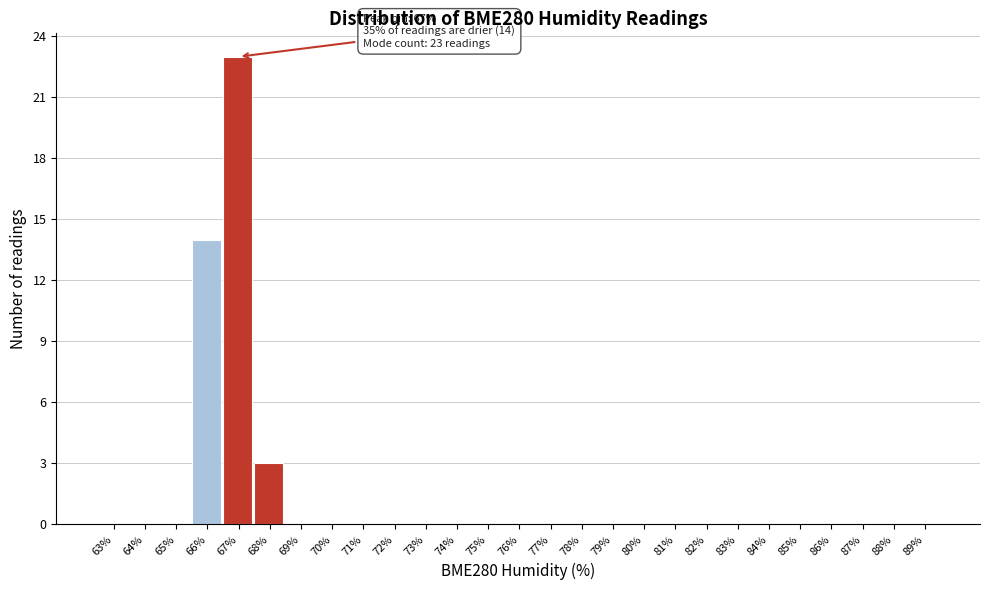

Reading left to right, what are all the values shown in this chart?

63%=0	64%=0	65%=0	66%=14	67%=23	68%=3	69%=0	70%=0	71%=0	72%=0	73%=0	74%=0	75%=0	76%=0	77%=0	78%=0	79%=0	80%=0	81%=0	82%=0	83%=0	84%=0	85%=0	86%=0	87%=0	88%=0	89%=0